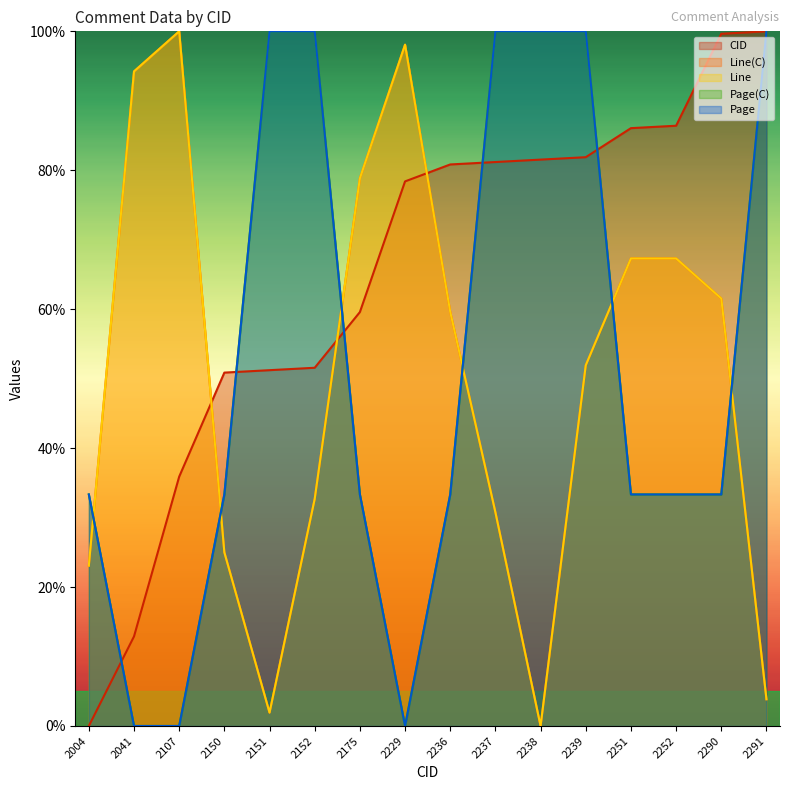

What is the approximate value of Line(C) at 2236?

59.6